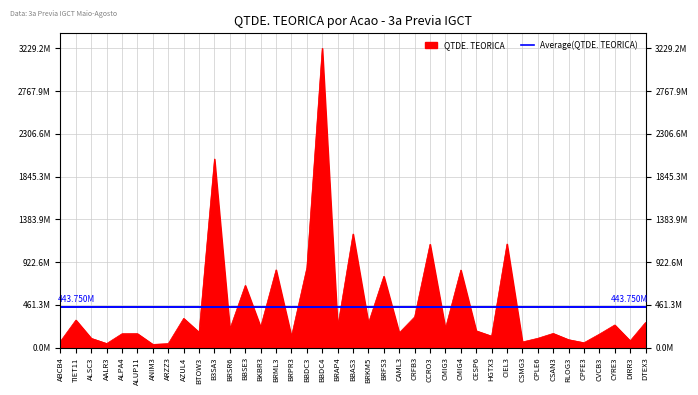

Rank the categories by value from lowest to highest.

ANIM3, ARZZ3, AALR3, CPFE3, CSMG3, ABCB4, DIRR3, RLOG3, ALSC3, CPLE6, BRPR3, HGTX3, CVCB3, ALPA4, ALUP11, CSAN3, CAML3, BTOW3, CESP6, BRSR6, CMIG3, BRAP4, BKBR3, CYRE3, BRKM5, DTEX3, TIET11, AZUL4, CRFB3, BBSE3, BRFS3, CMIG4, BRML3, BBDC3, CCRO3, CIEL3, BBAS3, B3SA3, BBDC4